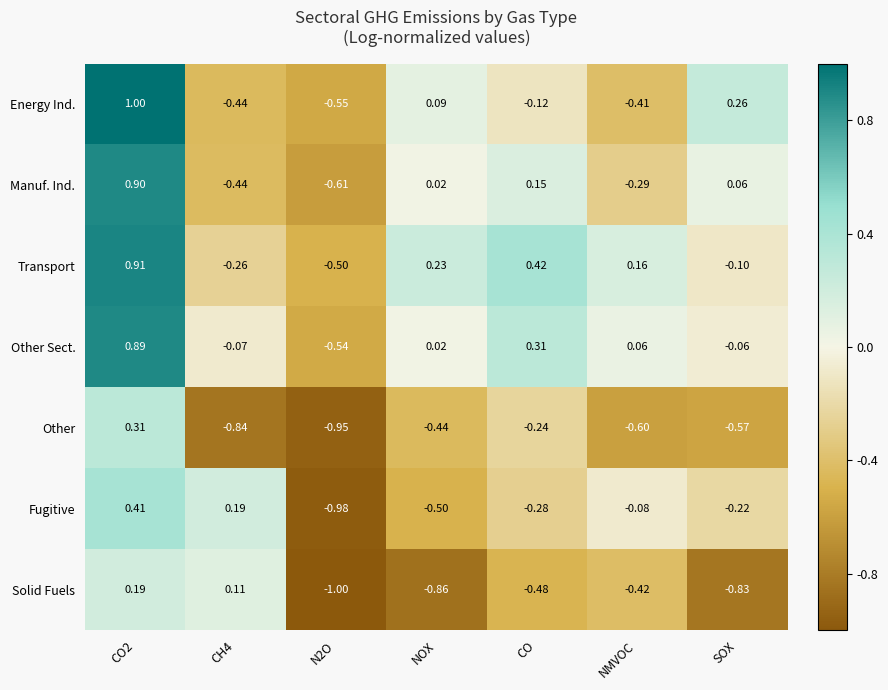

Is the value of Transport at NMVOC greater than the value of Energy Ind. at CO2?

No